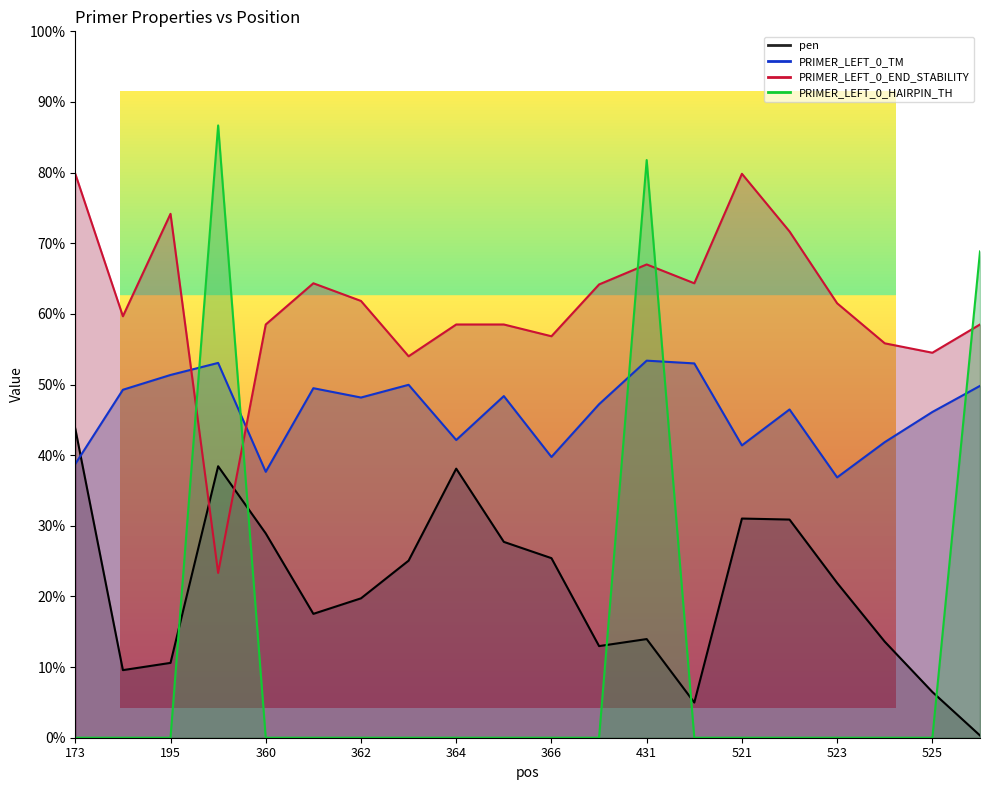

What are all the series names shown in the legend?

pen, PRIMER_LEFT_0_TM, PRIMER_LEFT_0_END_STABILITY, PRIMER_LEFT_0_HAIRPIN_TH